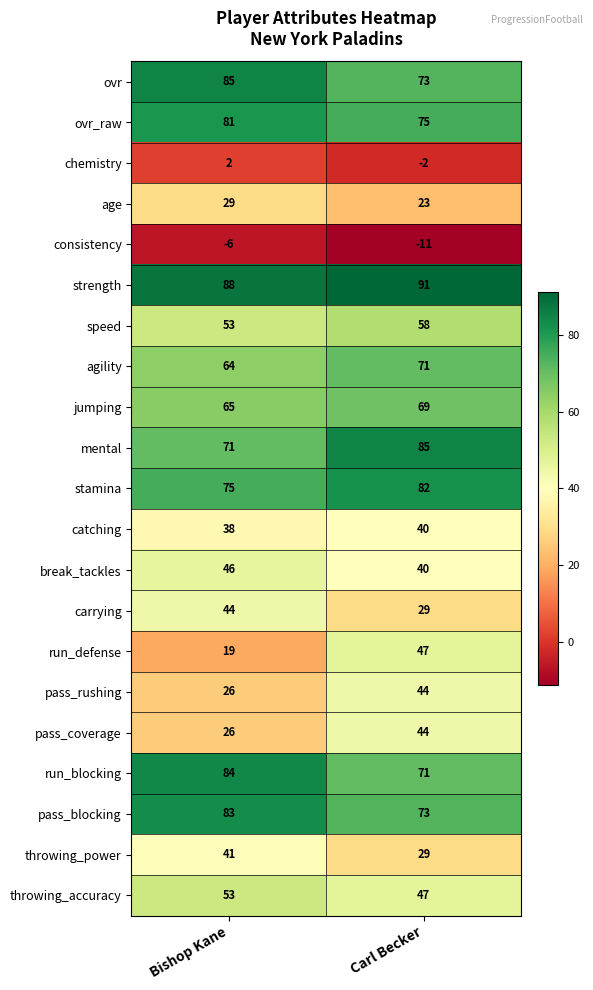

Is it true that strength equals 88 at Bishop Kane?

True